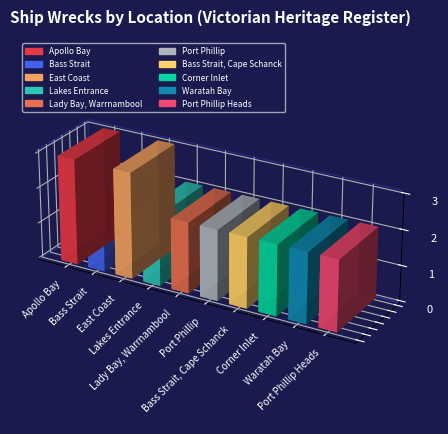

Approximately how many times larger is the value at Bass Strait compared to Port Phillip Heads?

1.0